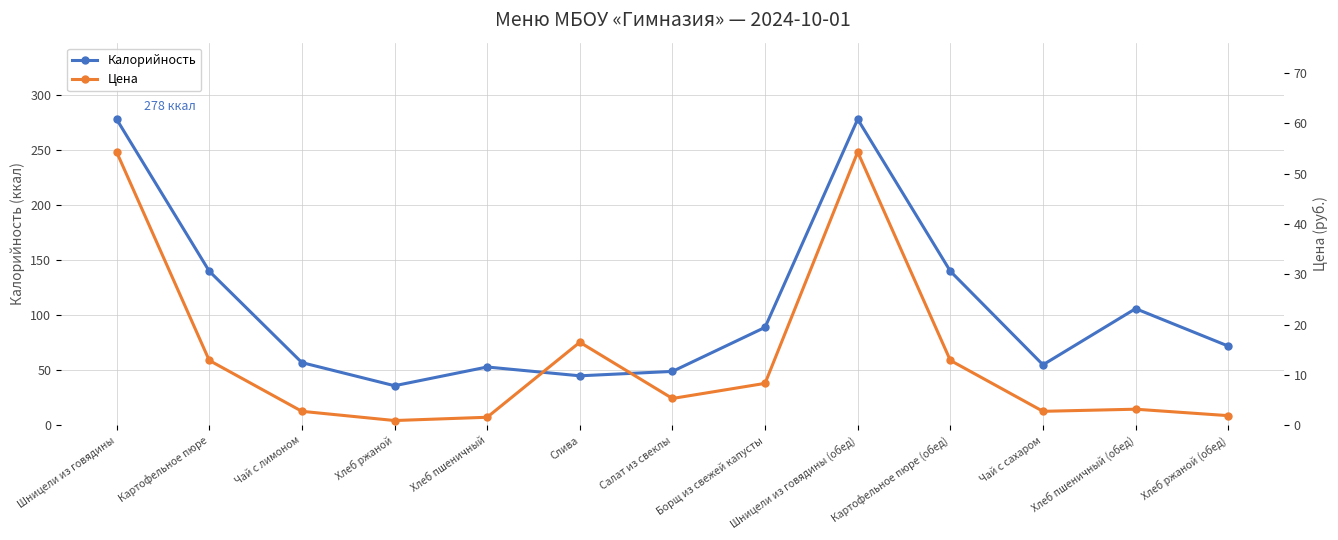

True or false: Калорийность and Цена cross at least once.

False